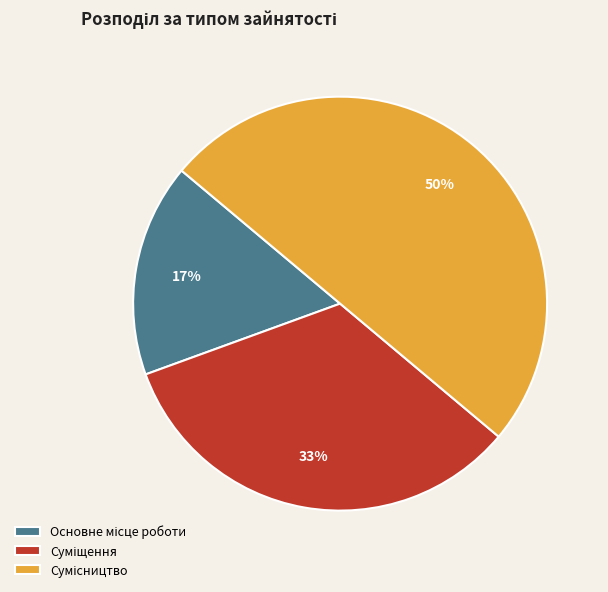

To the nearest percent, what is the difference between the largest and smallest slice percentages?

33%